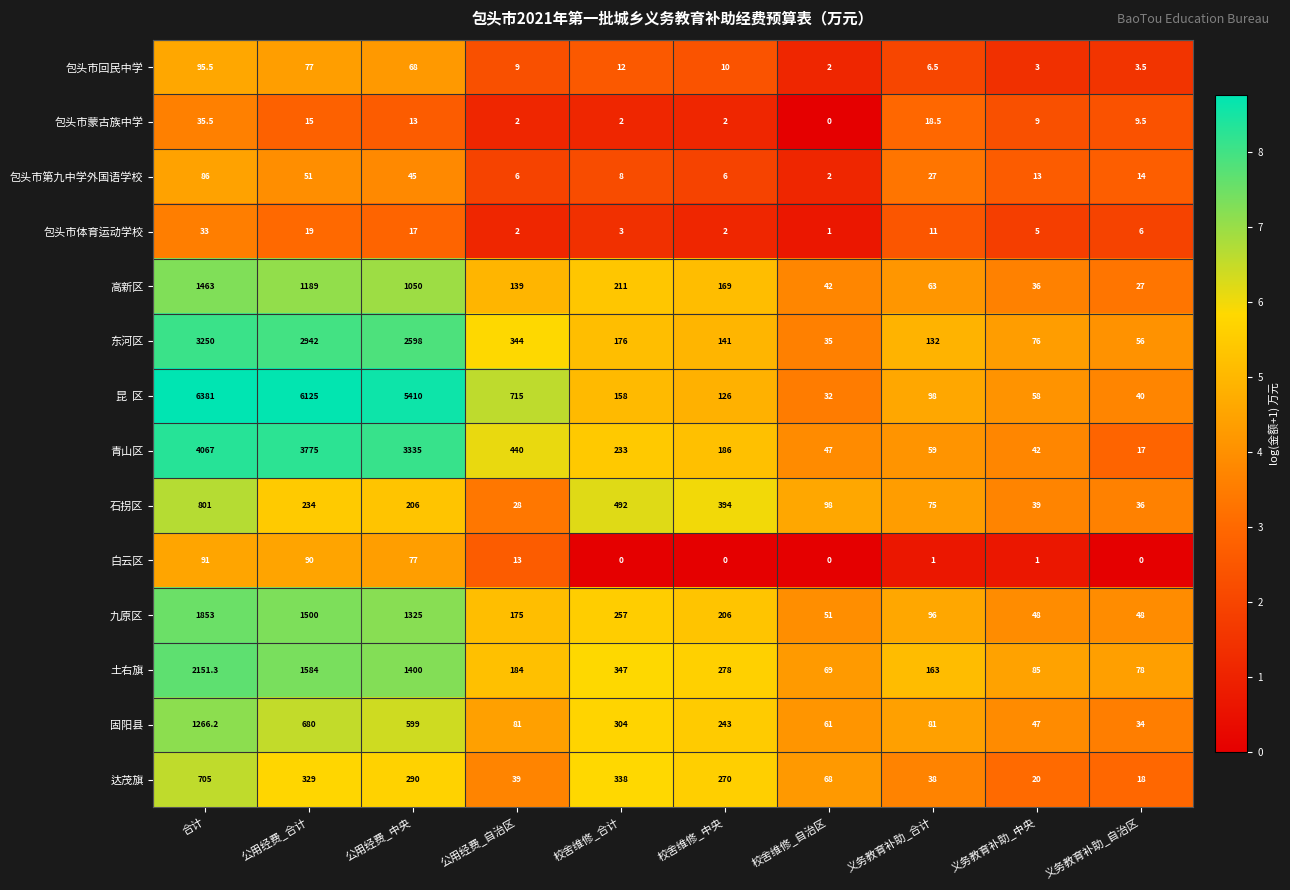

Which label corresponds to the largest value in the chart?

合计